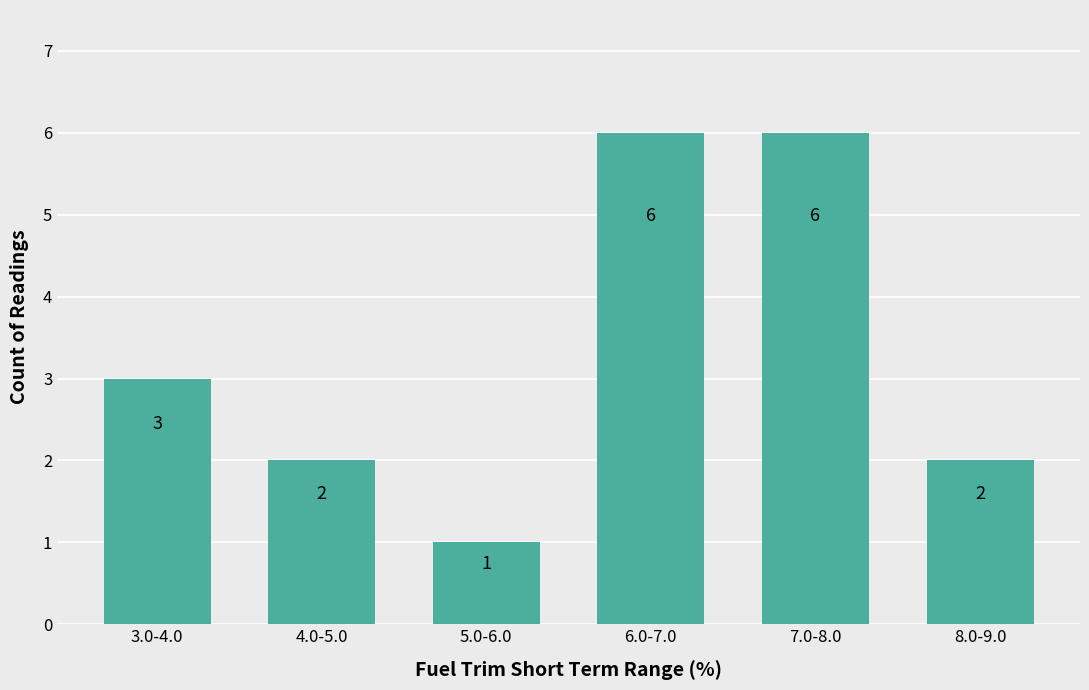

At which label is the value closest to 3?

3.0-4.0